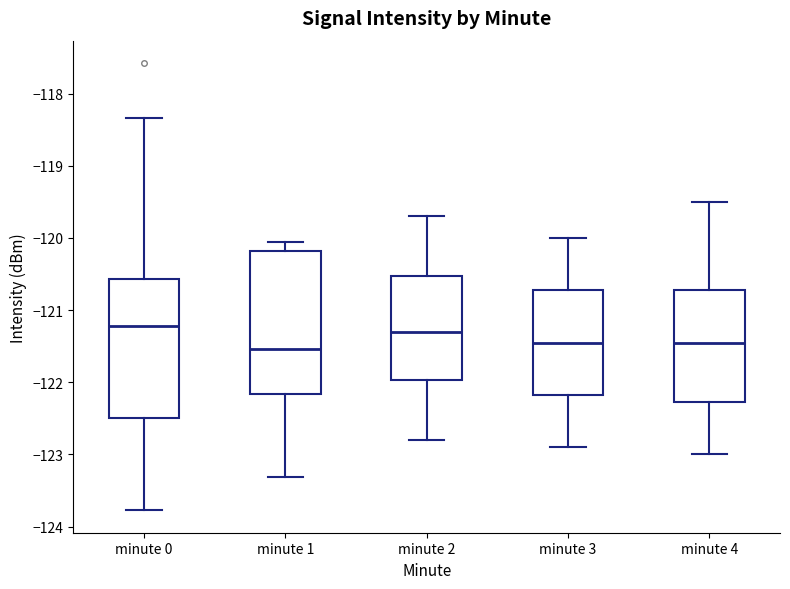

Where is the lower edge of the box for minute 0 on the y-axis? The values are not printed on the chart, so give them approximately, as read against the axis.

-122.5